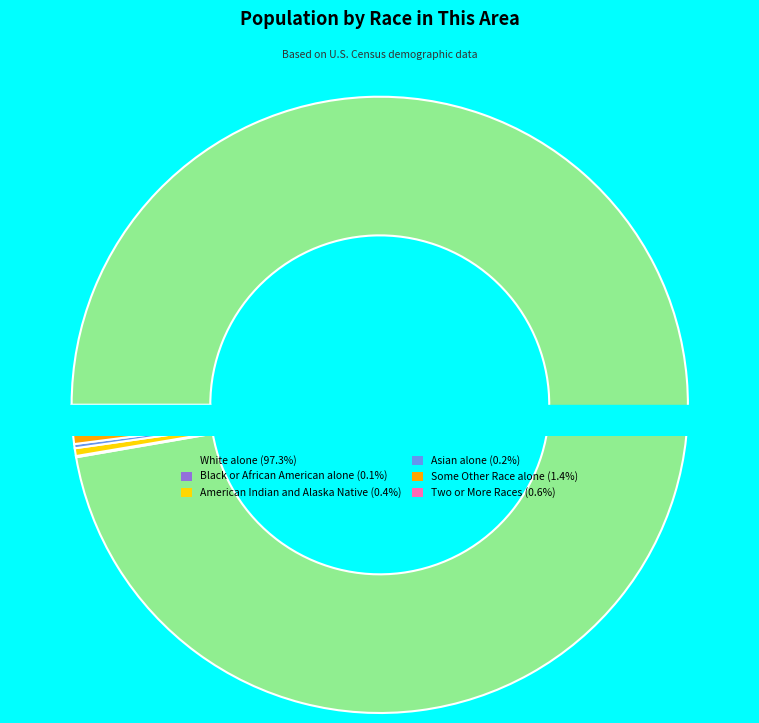

What is the majority slice?

White alone